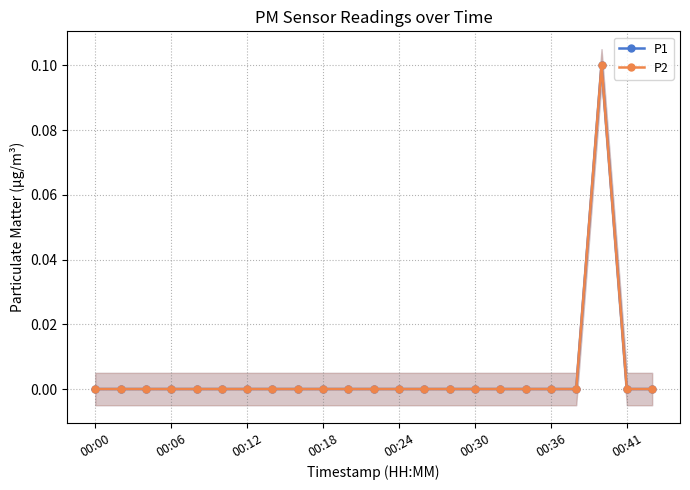

What are all the series names shown in the legend?

P1, P2